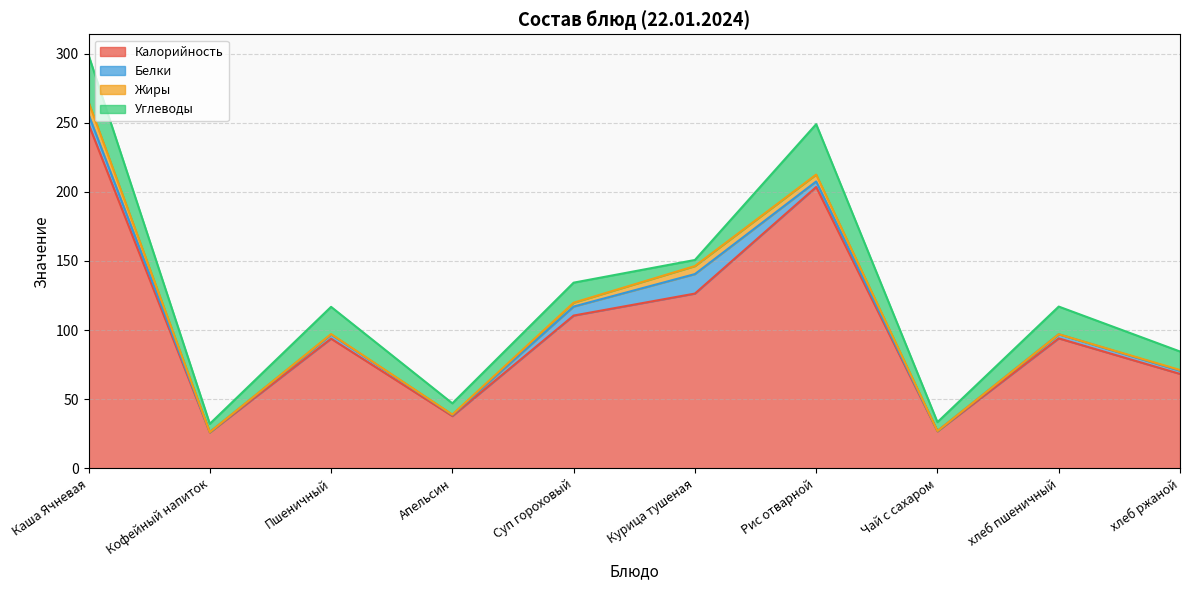

The Белки series shows 3.0 at хлеб пшеничный. True or false?

True